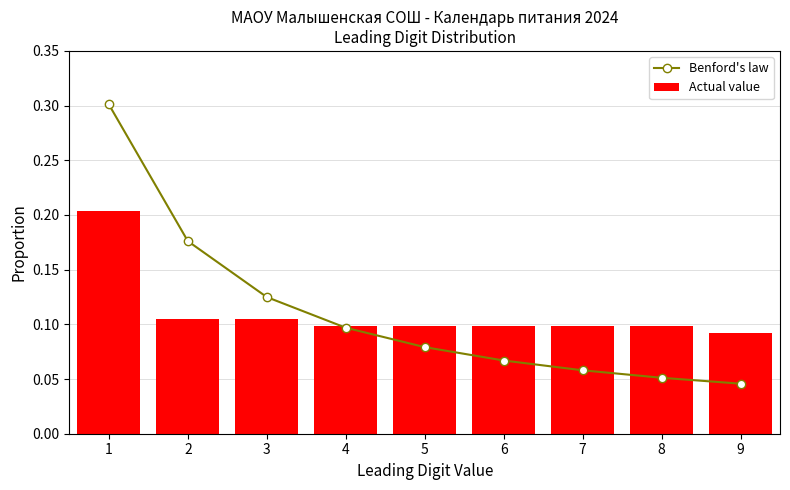

Which category has the lowest value across all series?

9